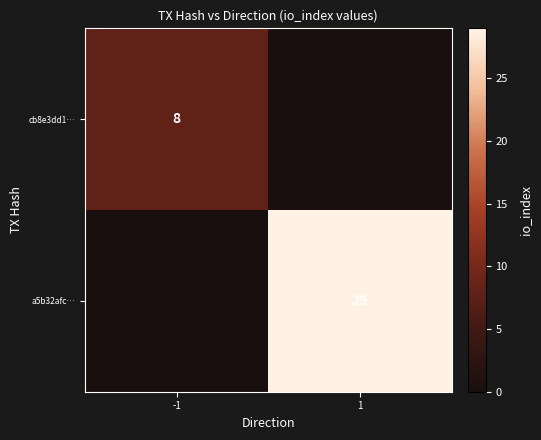

True or false: a5b32afc… has a value of 48 at 1.

False